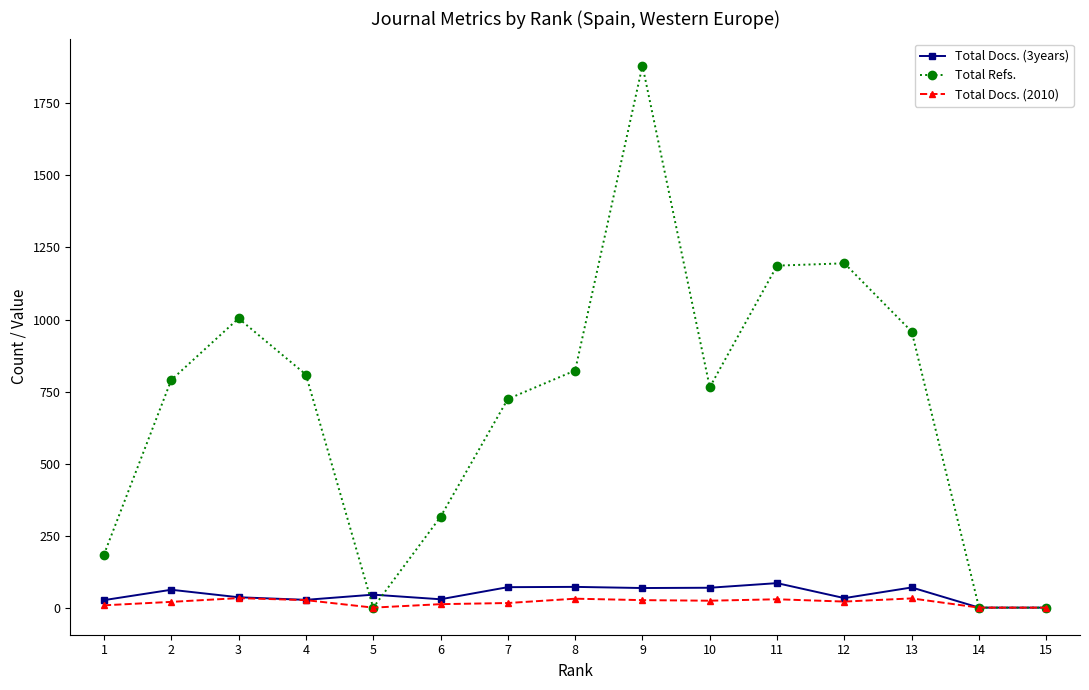

The Total Refs. series shows 1187 at 11. True or false?

True